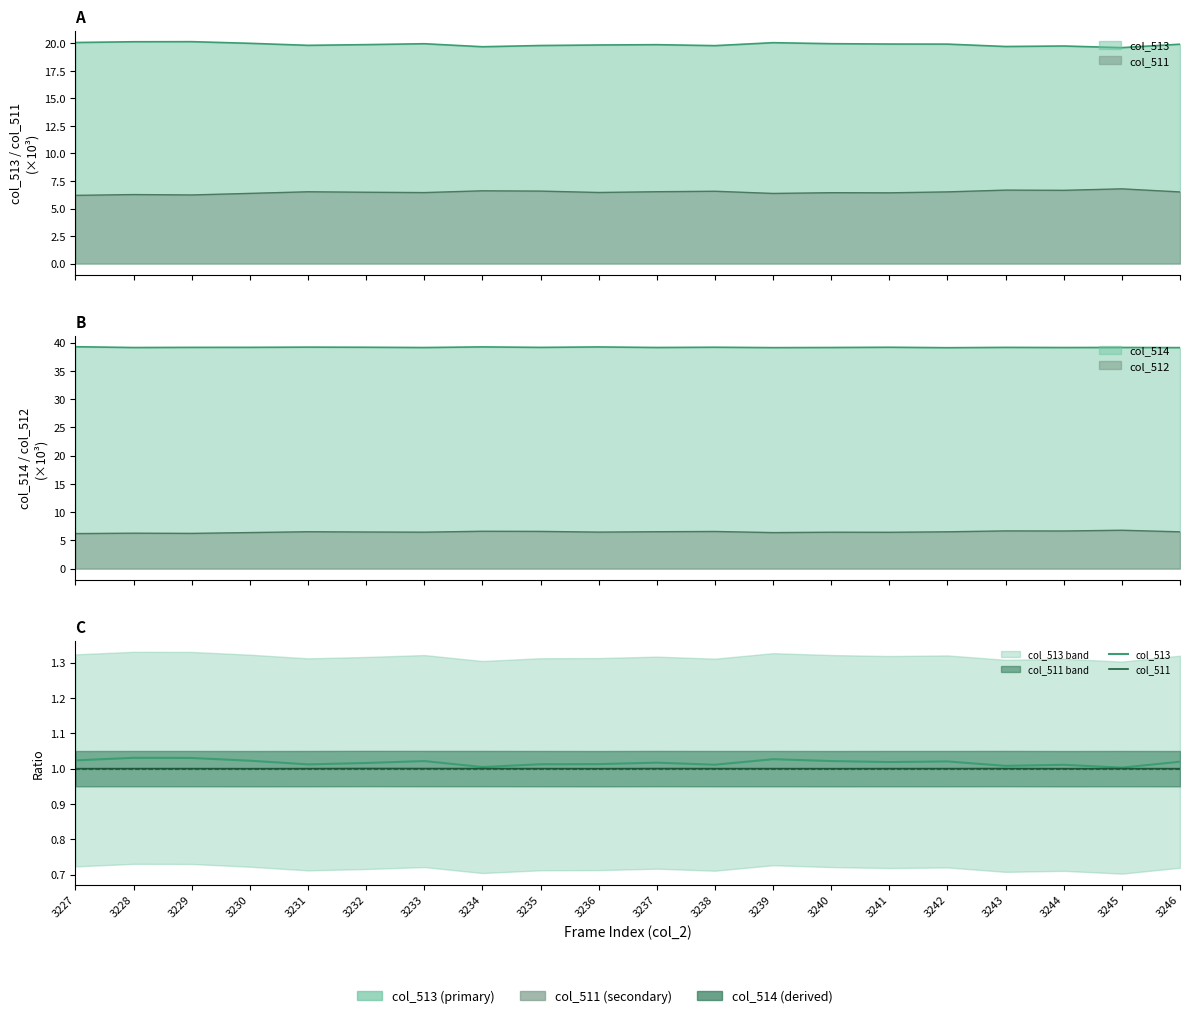

Is it true that col_511 equals 0.3 at 3246?

False